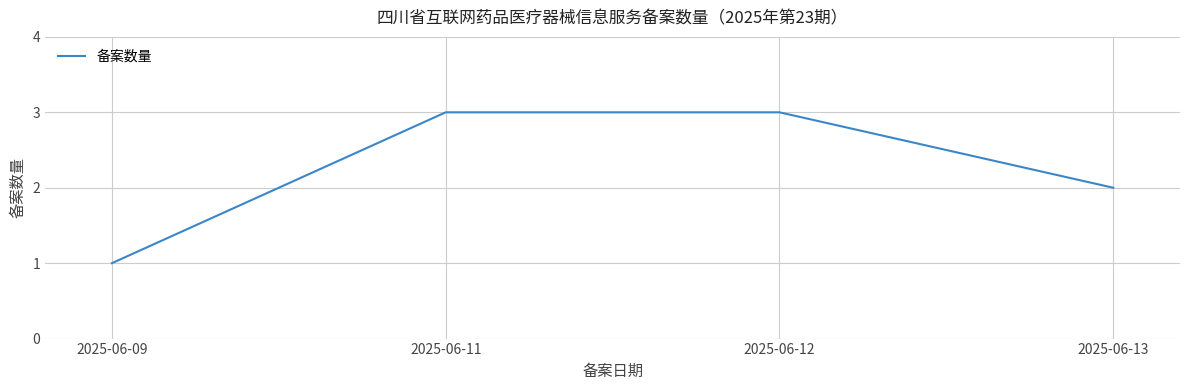

True or false: the data shows 1 at 2025-06-09.

True